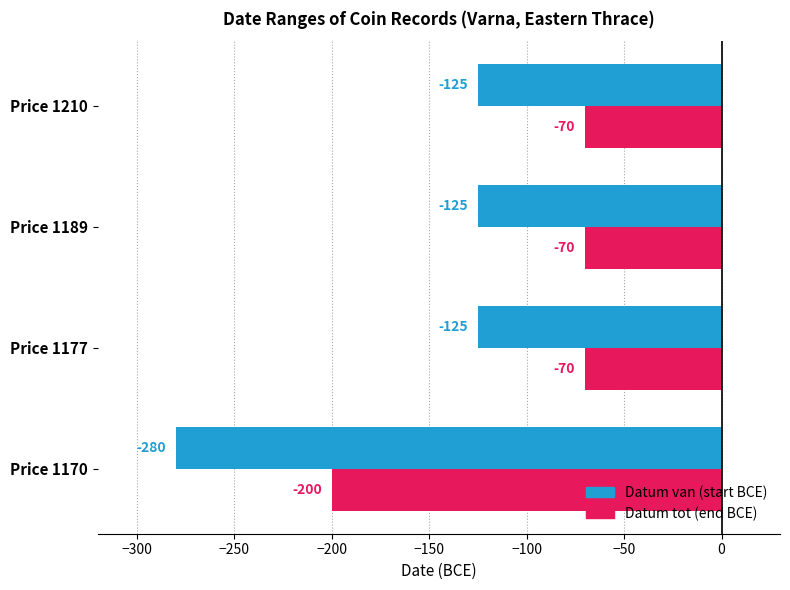

What is the total value across all series at Price 1177?

-195